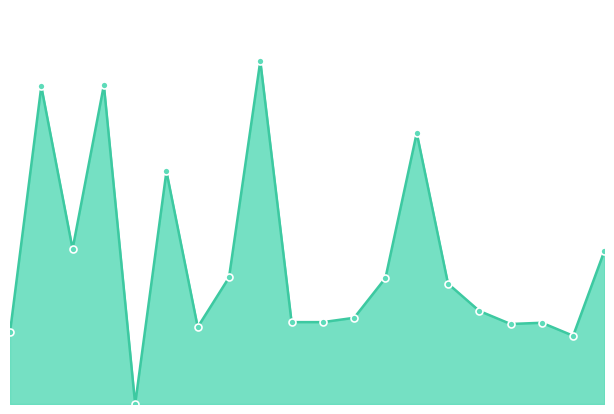

Rank the categories by value from highest to lowest.

00:40, 00:15, 00:05, 01:05, 00:25, 00:10, 01:35, 00:35, 01:00, 01:10, 01:15, 00:55, 00:45, 00:50, 01:25, 01:20, 00:30, 00:00, 01:30, 00:20